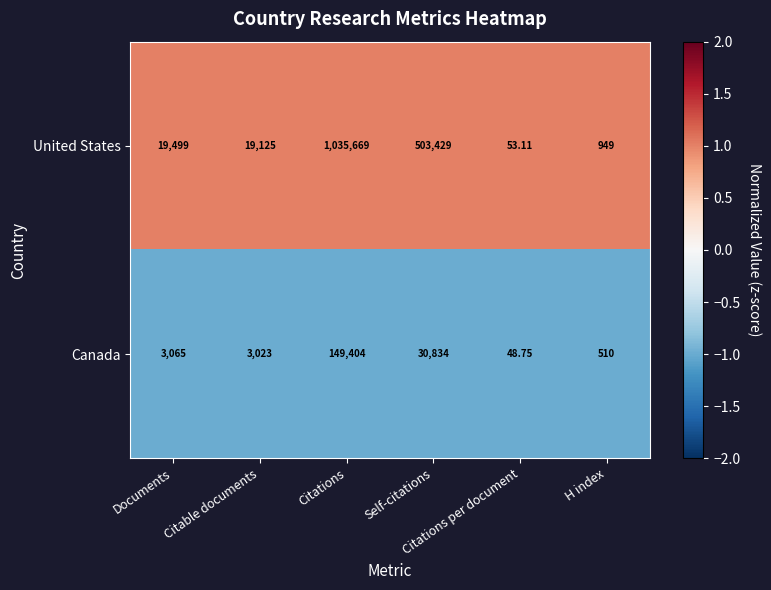

Which series has the largest total across all categories?

United States